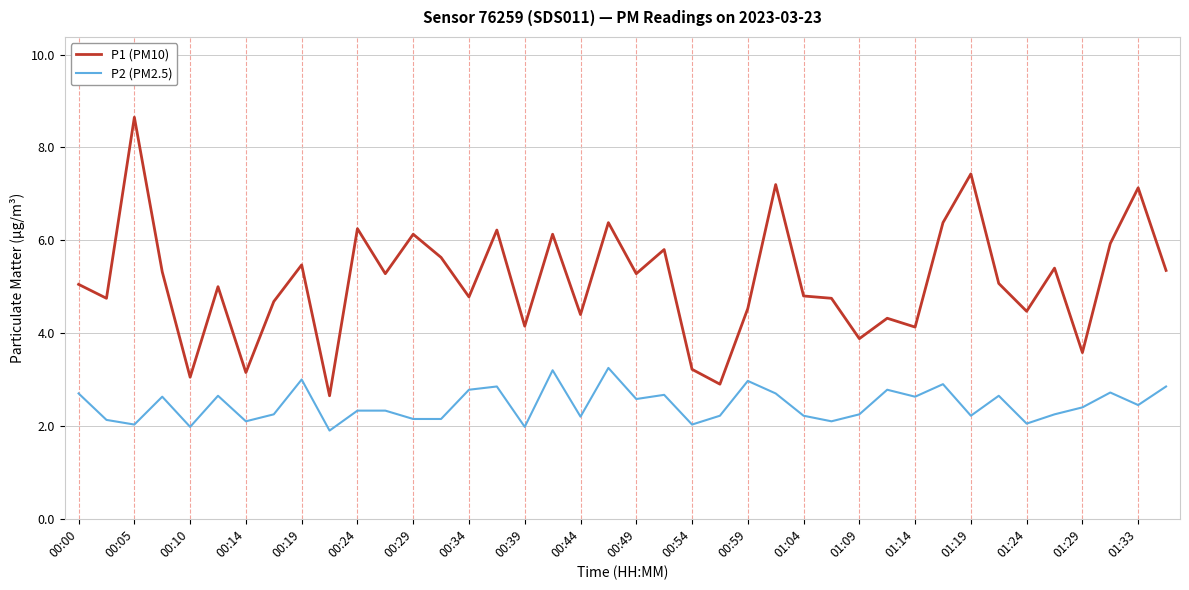

What is the sum of all P2 (PM2.5) values?

98.2